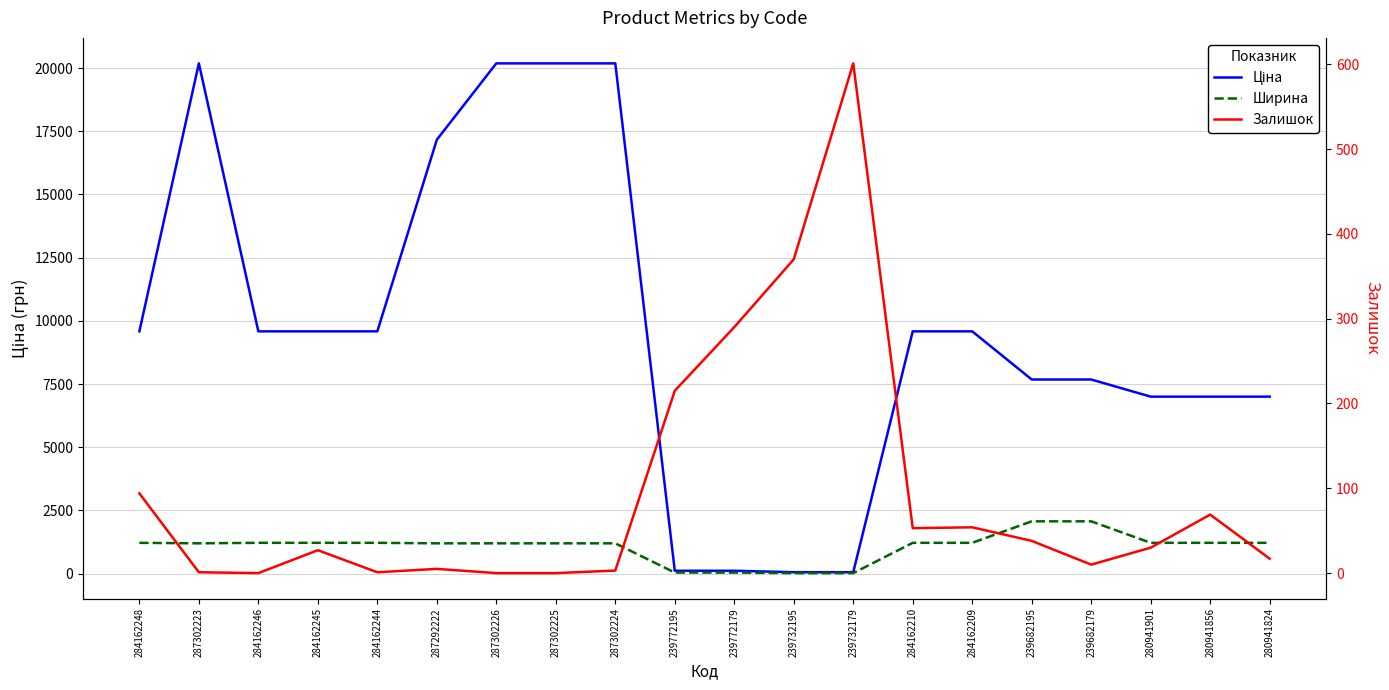

Is it true that Ширина equals 1200.0 at 287292222?

True